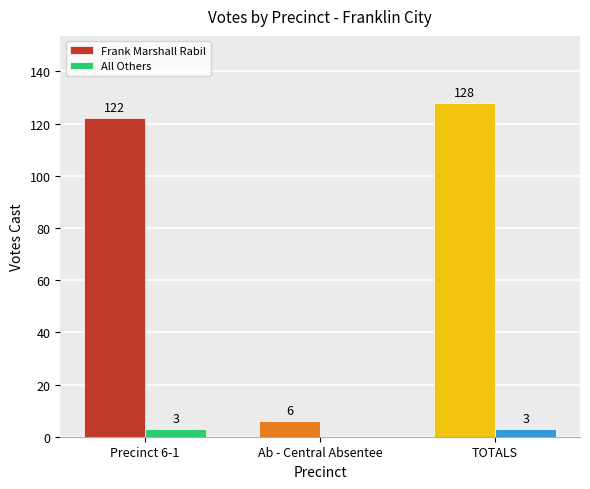

Is the value of Frank Marshall Rabil at Precinct 6-1 greater than the value of All Others at TOTALS?

Yes